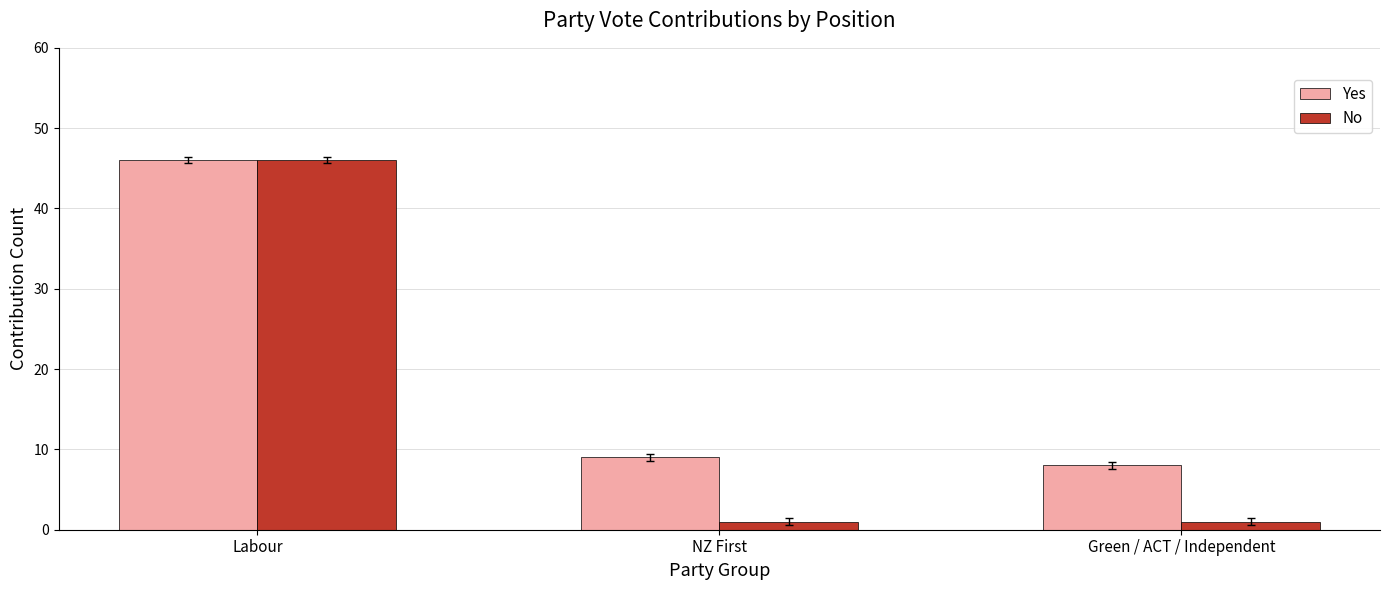

What is the label of the 1st bar from the right?

Green / ACT / Independent